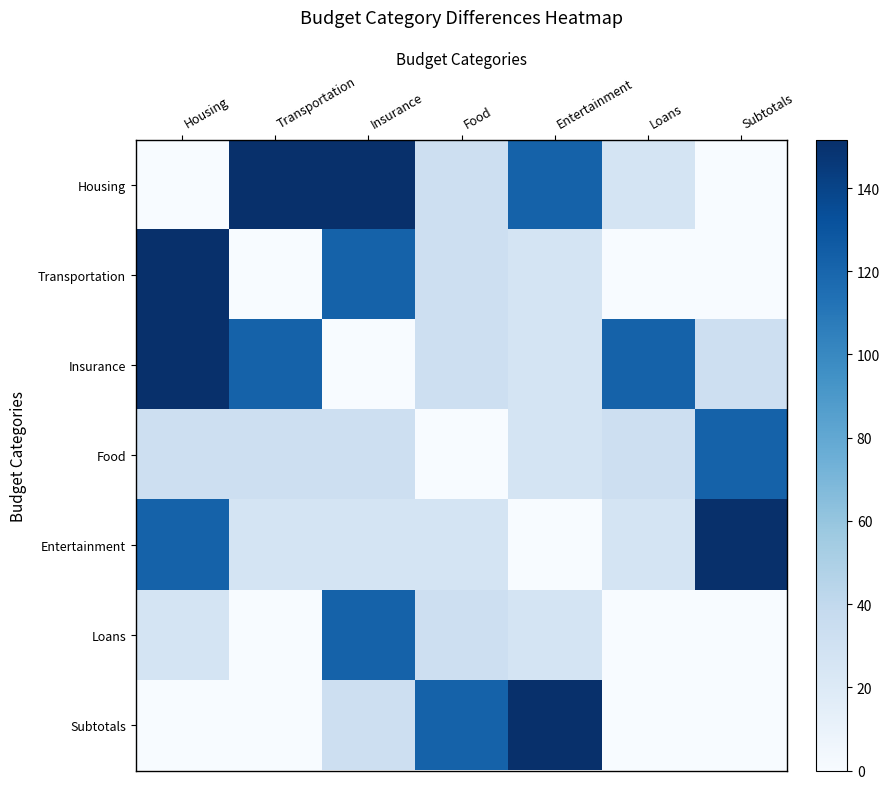

Count the number of categories in the chart.

7